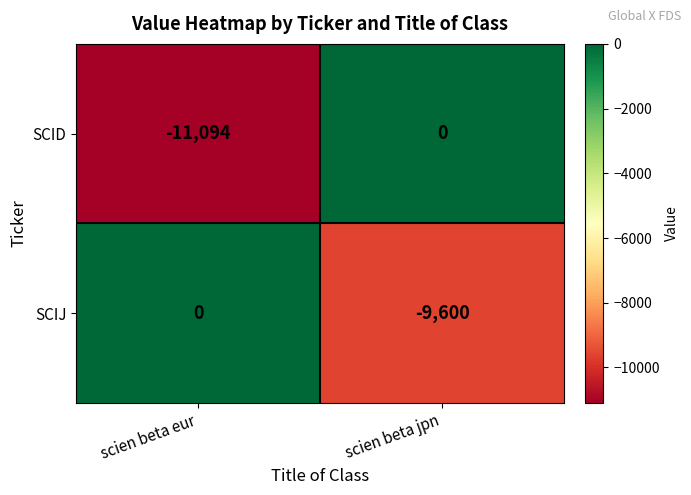

At scien beta eur, list the series in order from smallest to largest.

SCID, SCIJ